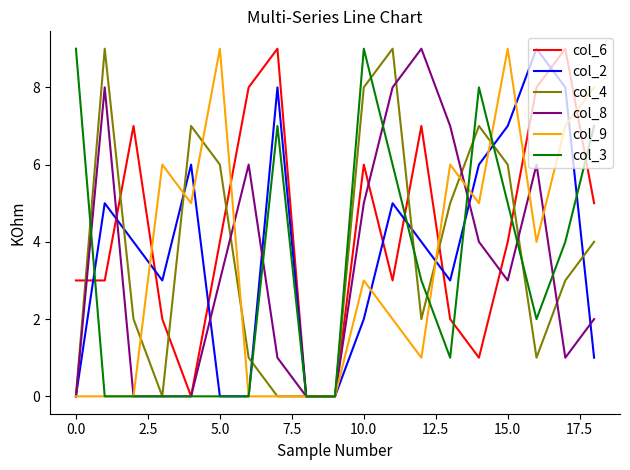

In col_4, how many points are higher than both neighbors (excluding endpoints)?

4